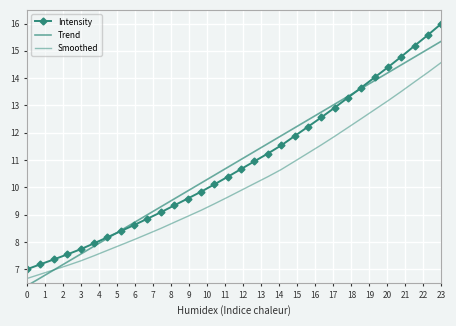

The Intensity series shows 13.3 at 8. True or false?

False